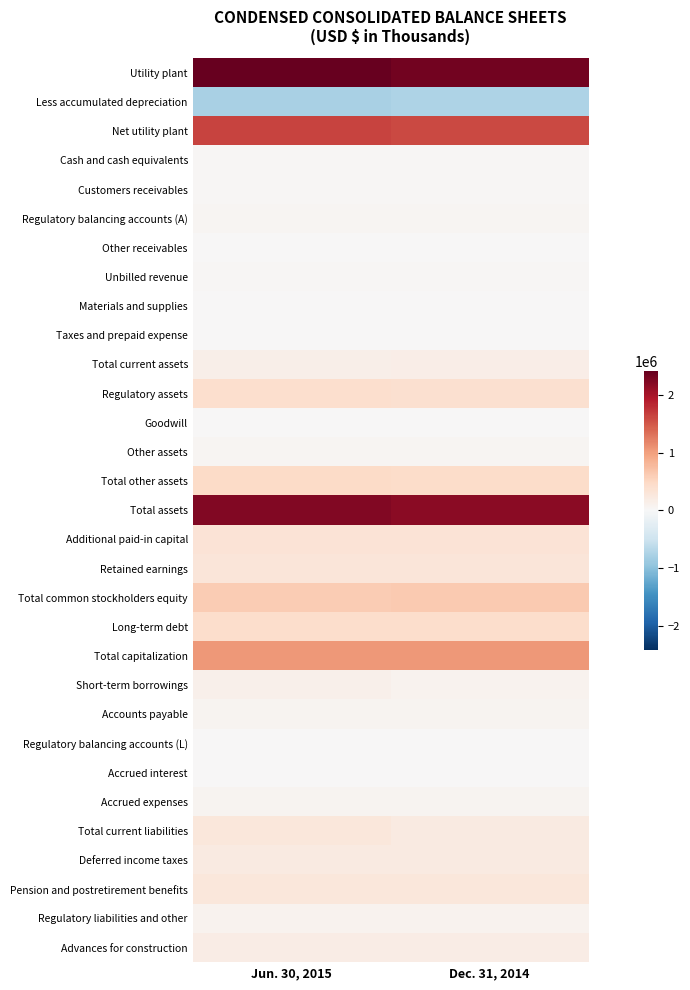

List the series in order of their peak value, lowest first.

Less accumulated depreciation, Goodwill, Accrued interest, Materials and supplies, Regulatory balancing accounts (L), Taxes and prepaid expense, Other receivables, Cash and cash equivalents, Unbilled revenue, Customers receivables, Other assets, Regulatory balancing accounts (A), Accrued expenses, Accounts payable, Regulatory liabilities and other, Short-term borrowings, Total current assets, Advances for construction, Deferred income taxes, Total current liabilities, Pension and postretirement benefits, Retained earnings, Additional paid-in capital, Regulatory assets, Long-term debt, Total other assets, Total common stockholders equity, Total capitalization, Net utility plant, Total assets, Utility plant